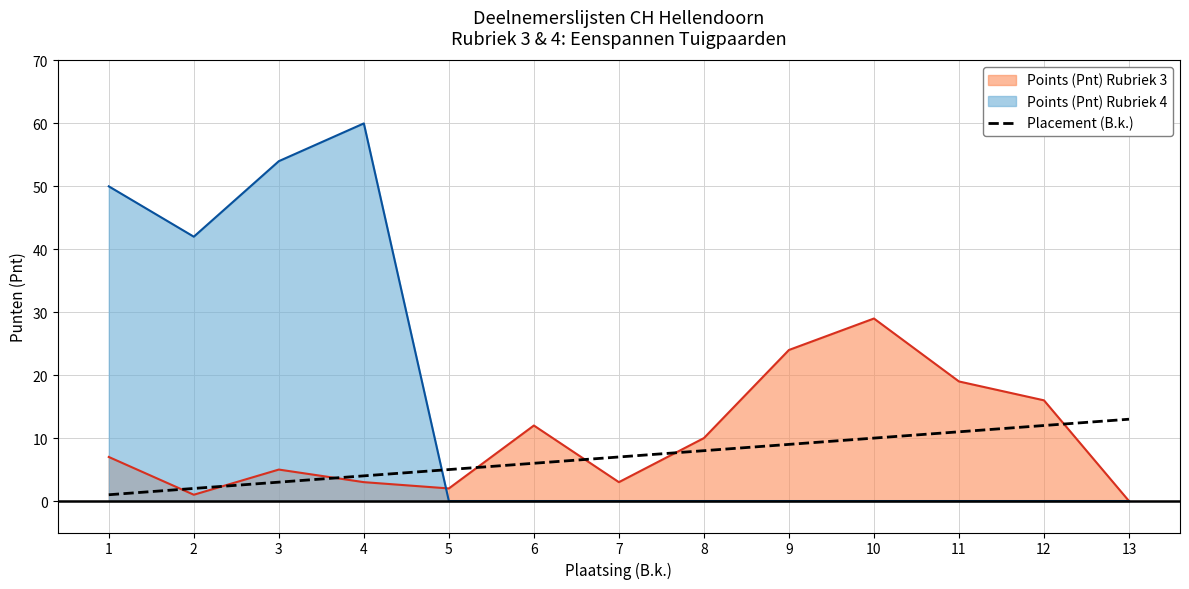

Rank the categories by value from highest to lowest.

13, 12, 11, 10, 9, 8, 7, 6, 5, 4, 3, 2, 1